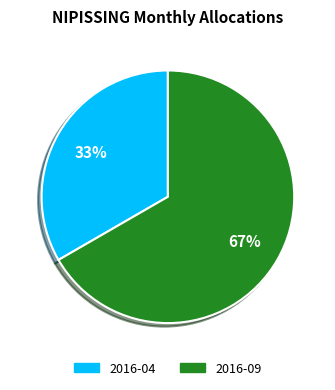

Rank the categories by value from lowest to highest.

2016-04, 2016-09